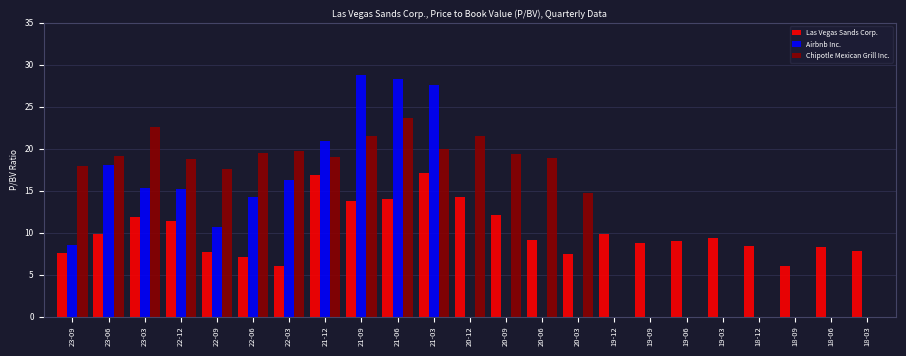

What is the sum of all Chipotle Mexican Grill Inc. values?

293.8